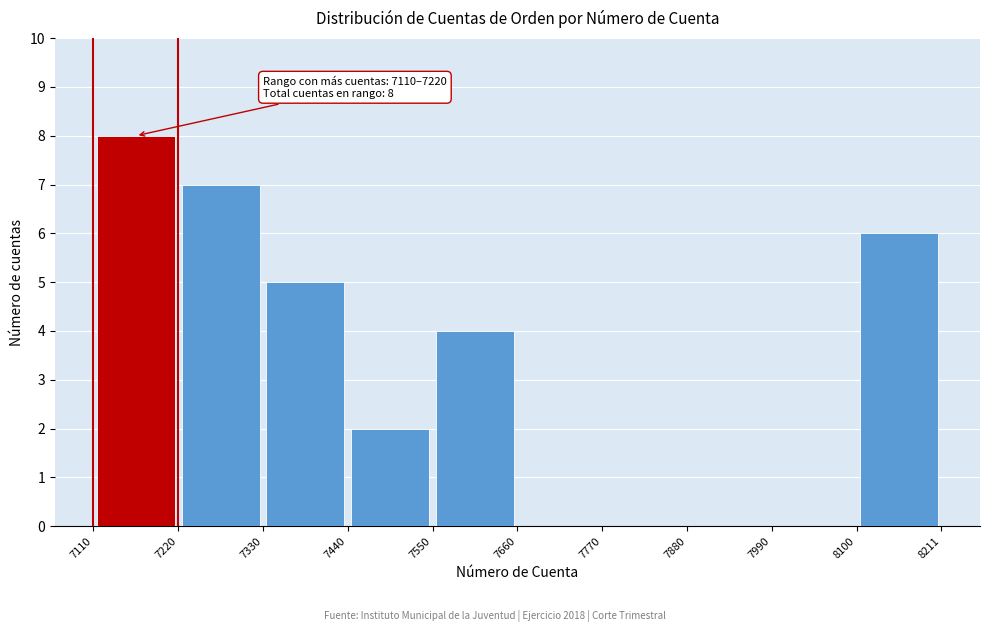

Over which range of the x-axis is the bar tallest?

7110 to 7220